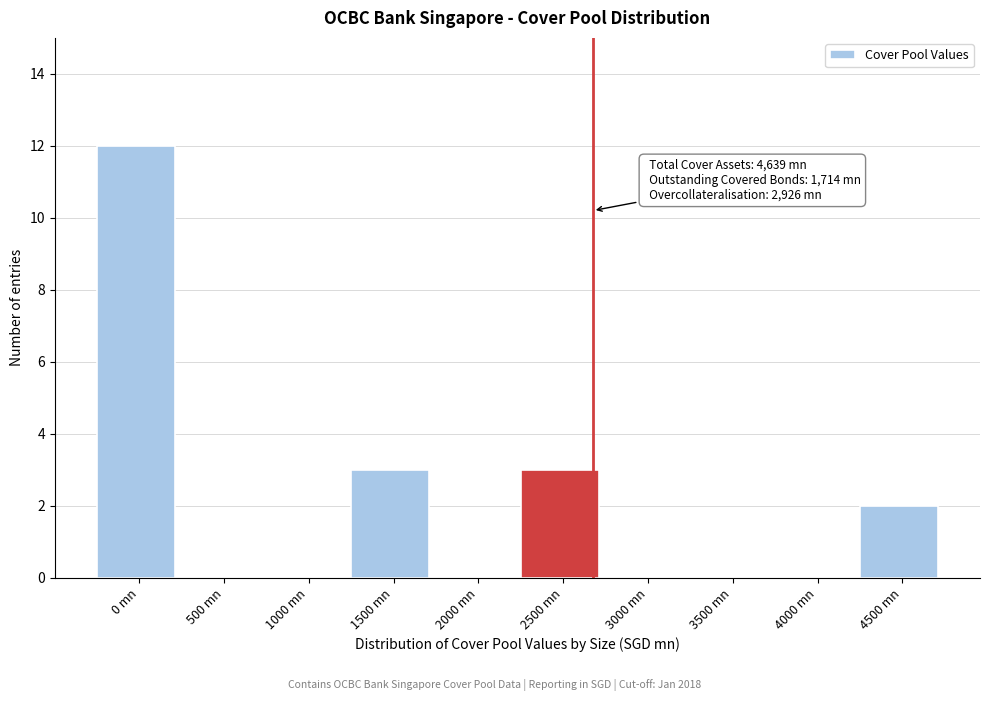

Reading left to right, list all the values displayed in this chart.

0 mn=12	500 mn=0	1000 mn=0	1500 mn=3	2000 mn=0	2500 mn=3	3000 mn=0	3500 mn=0	4000 mn=0	4500 mn=2